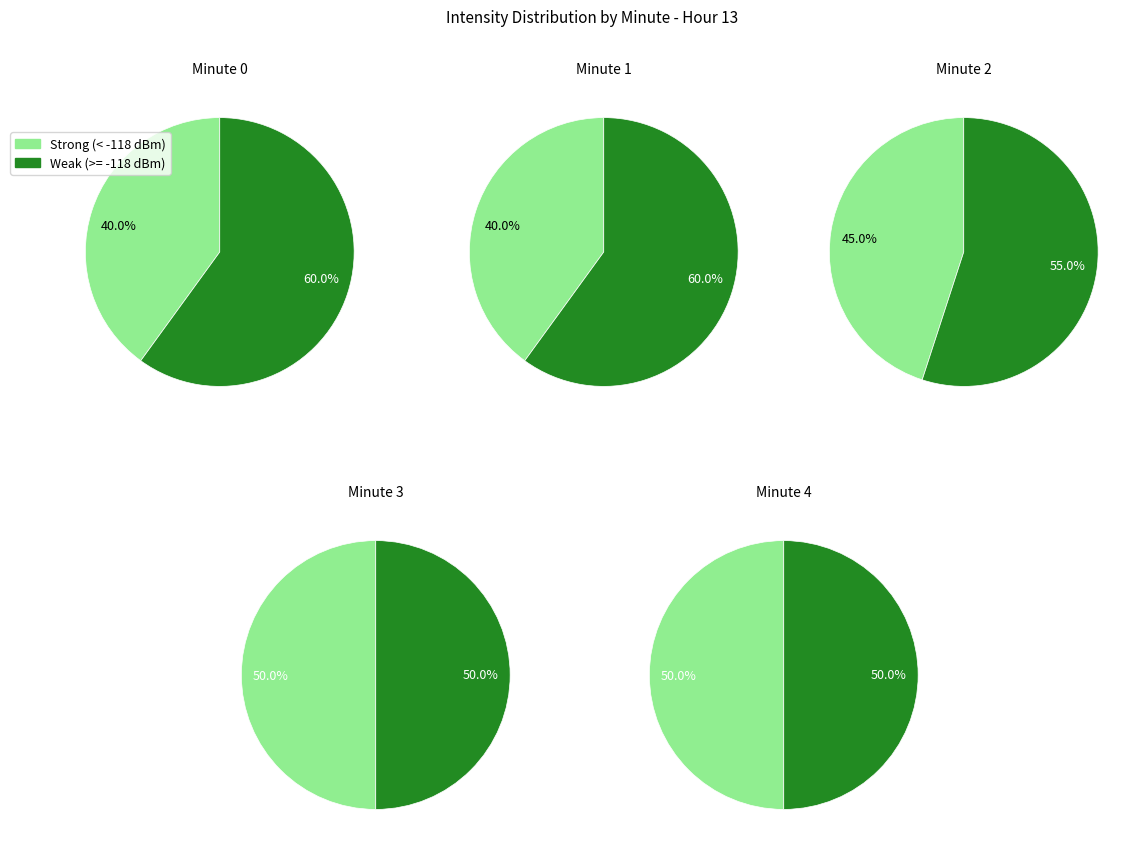

Which series has the widest spread of values?

Minute 0